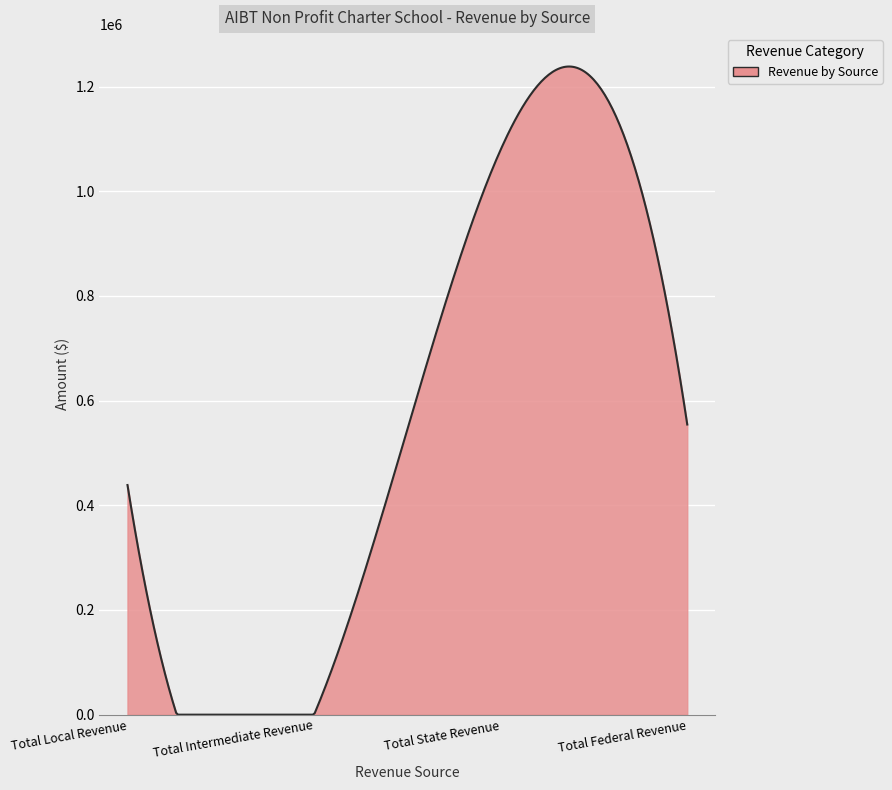

What is the maximum value shown in the chart?

1238243.0